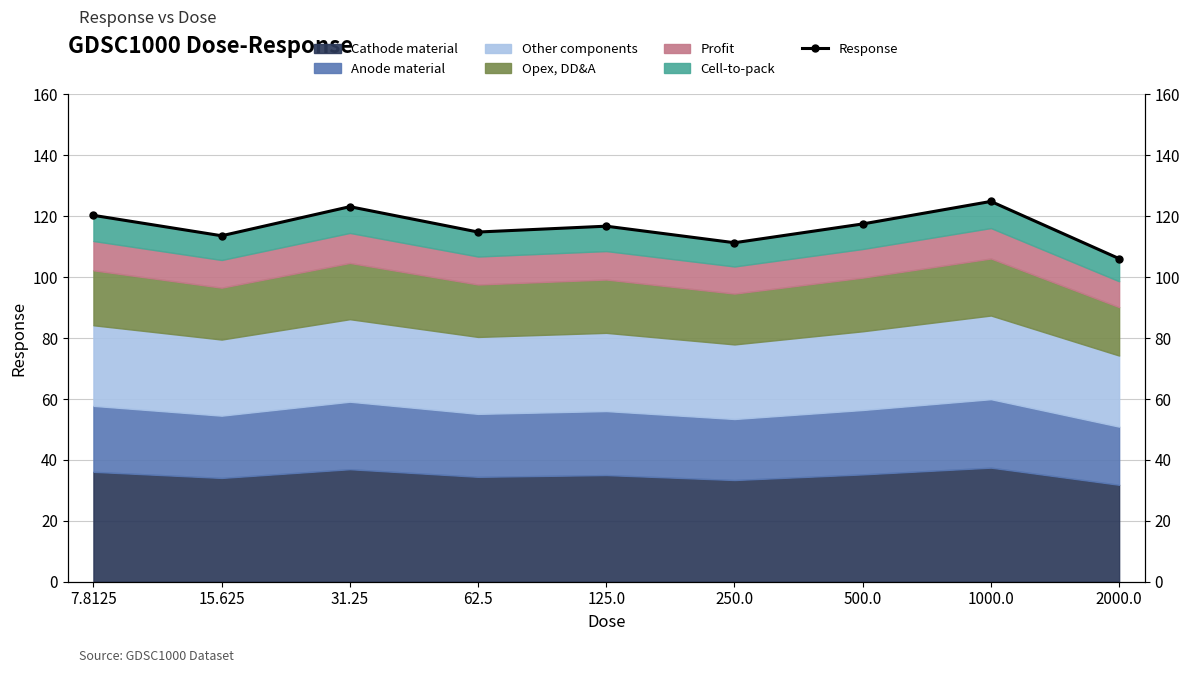

What is the label of the 9th point from the right?

7.8125